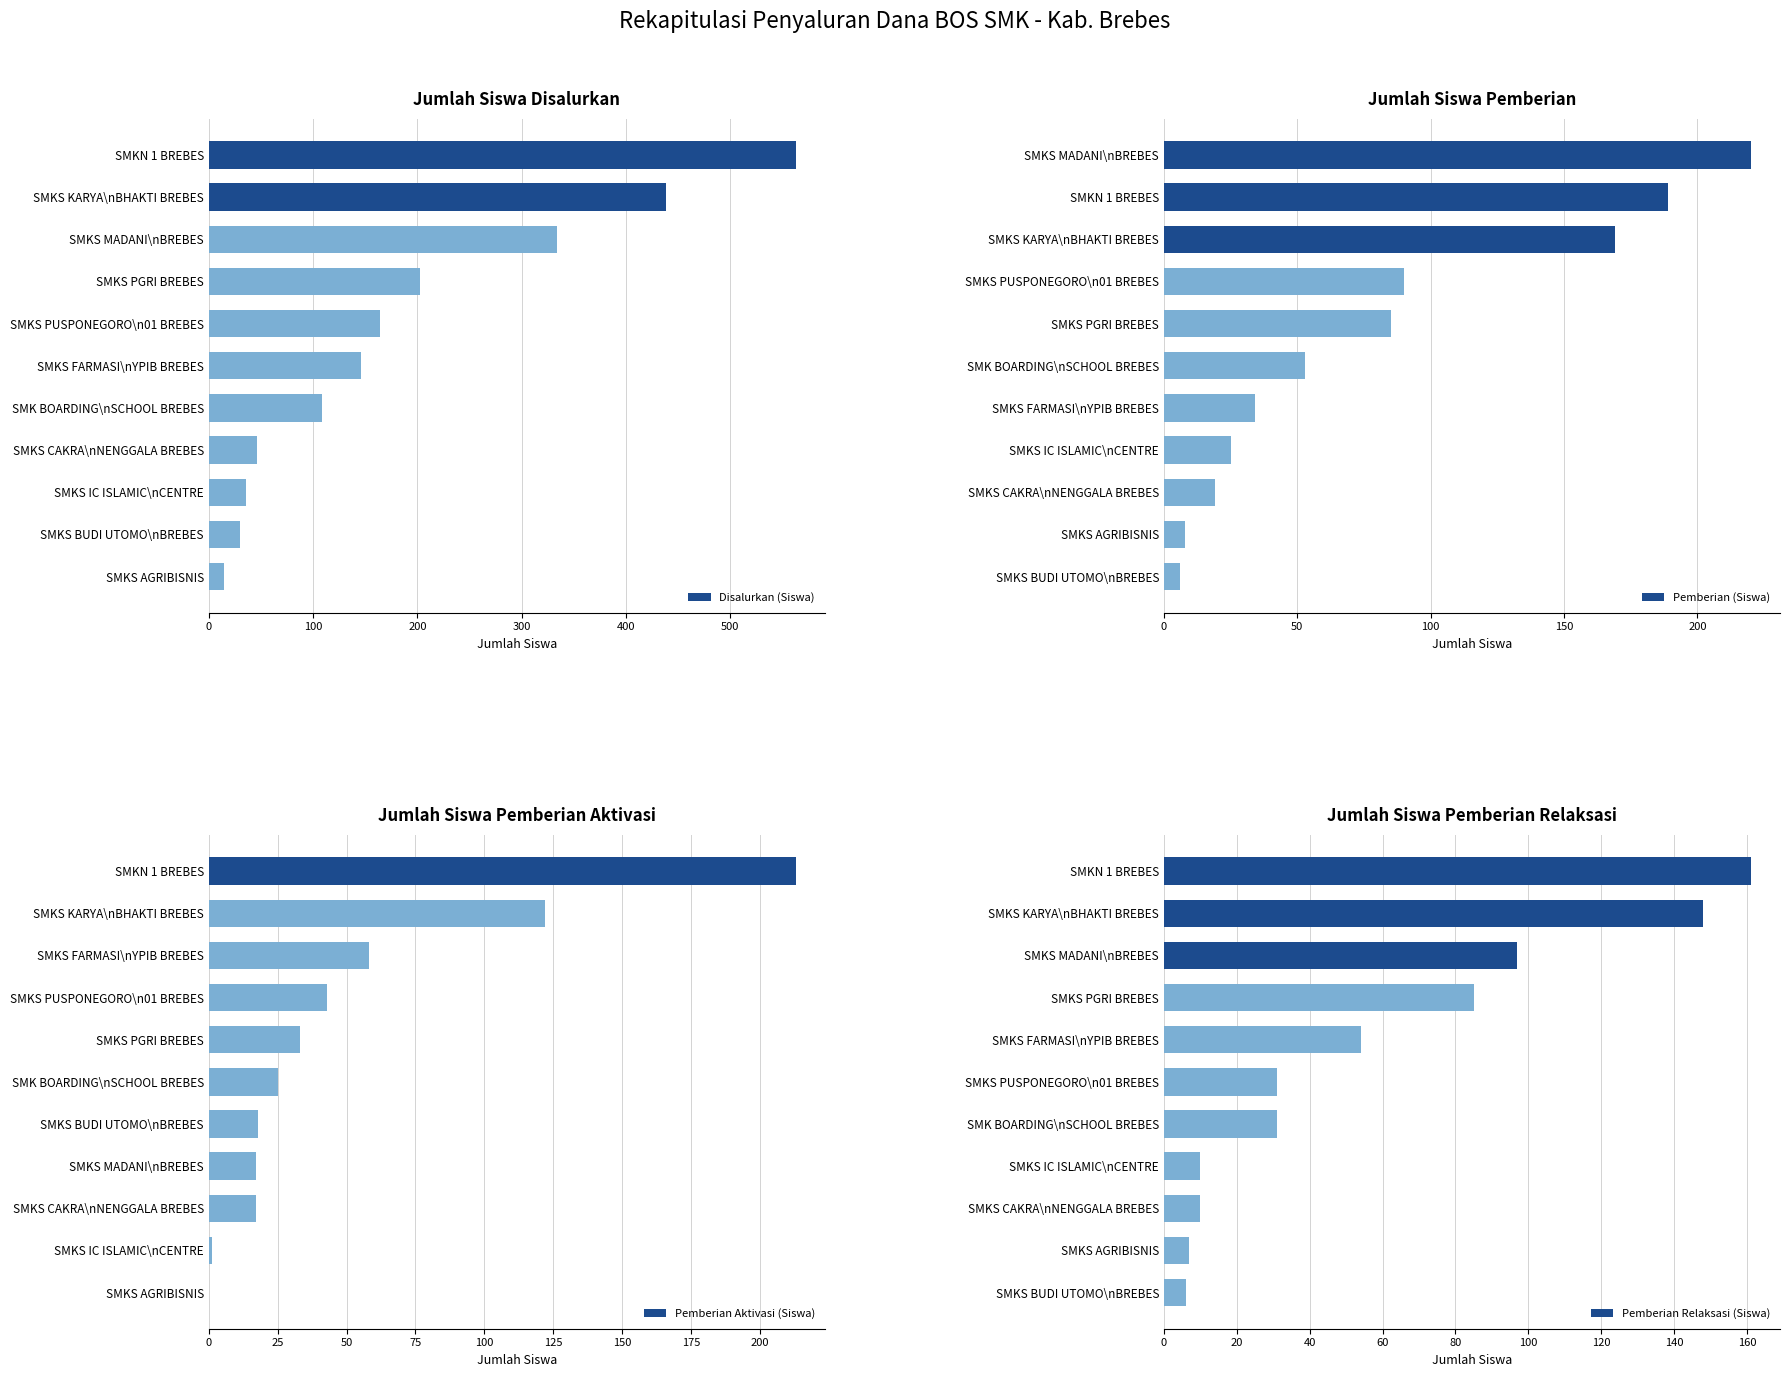

The Disalurkan (Siswa) series shows 109 at SMK BOARDING\nSCHOOL BREBES. True or false?

True